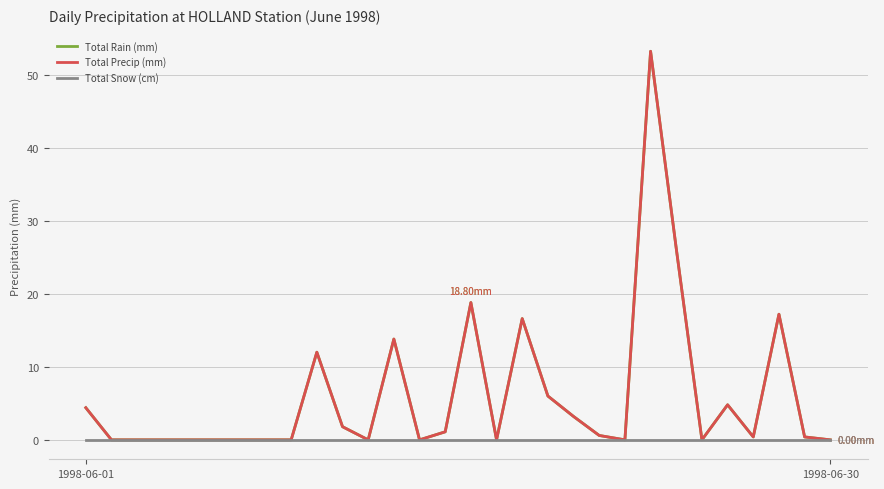

Is this an area chart (filled region under the line)?

No